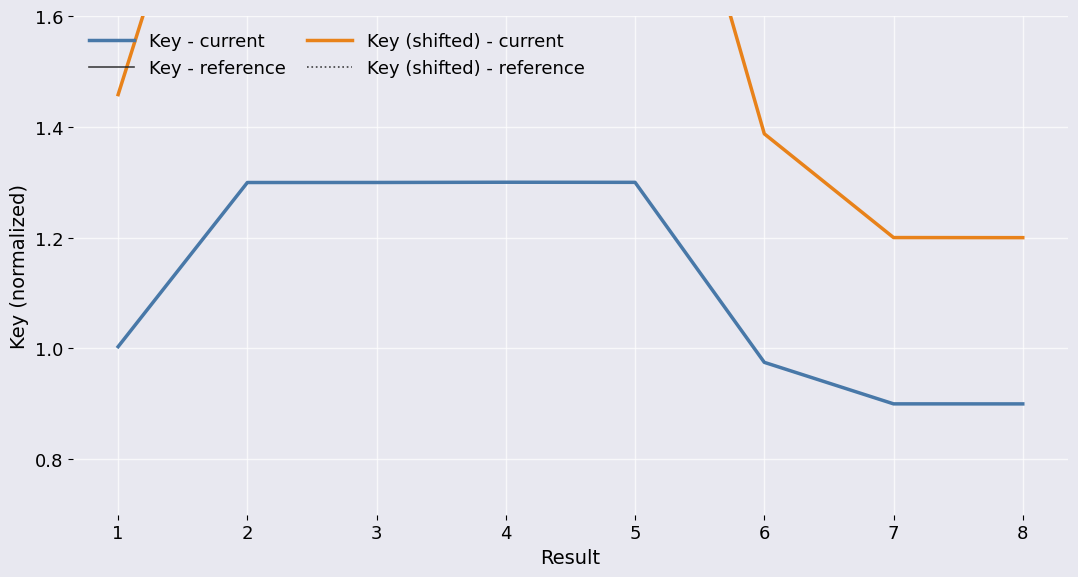

True or false: Key (shifted) - current and Key (shifted) - reference cross at least once.

False